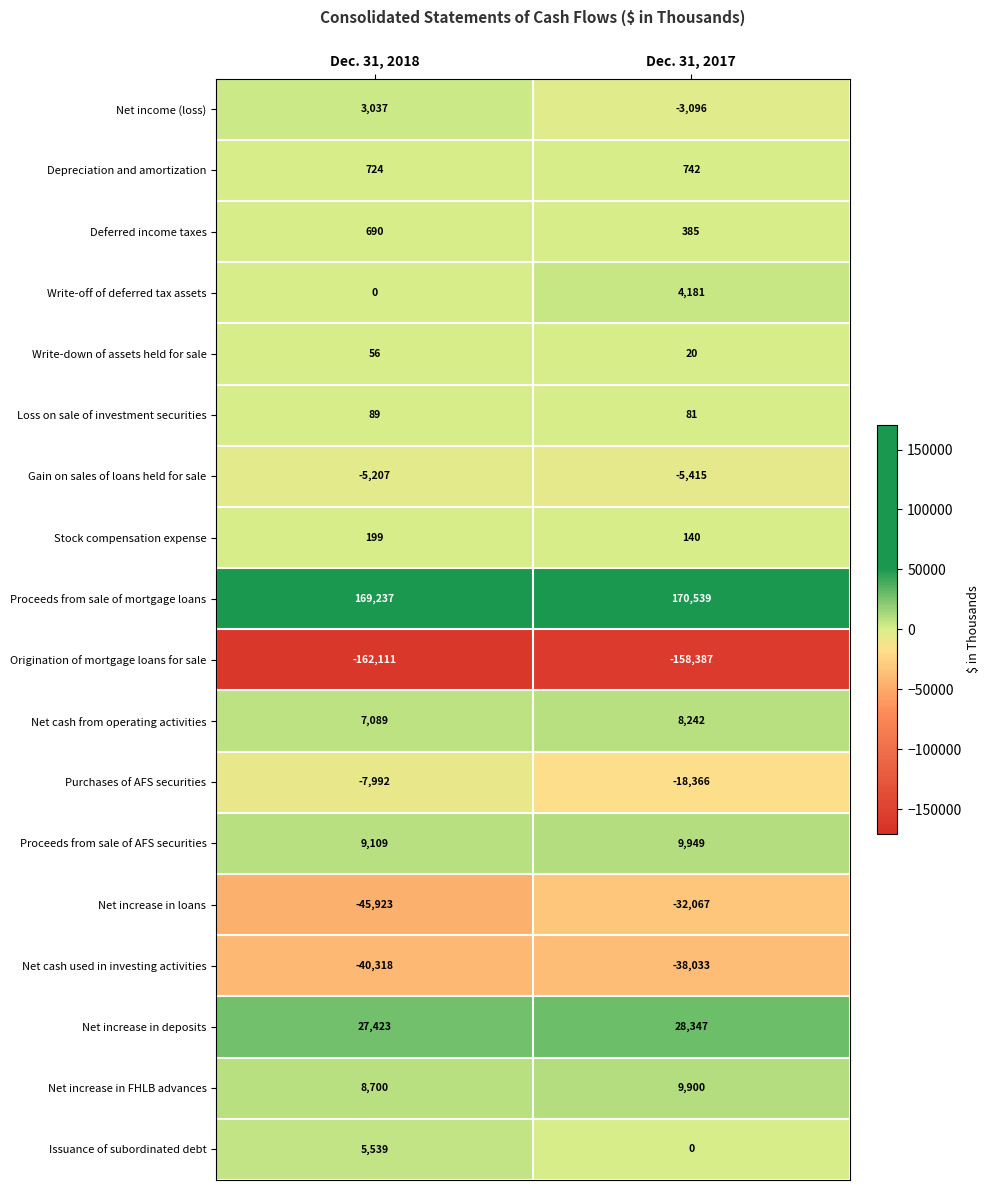

Rank the series by their maximum value, from highest to lowest.

Proceeds from sale of mortgage loans, Net increase in deposits, Proceeds from sale of AFS securities, Net increase in FHLB advances, Net cash from operating activities, Issuance of subordinated debt, Write-off of deferred tax assets, Net income (loss), Depreciation and amortization, Deferred income taxes, Stock compensation expense, Loss on sale of investment securities, Write-down of assets held for sale, Gain on sales of loans held for sale, Purchases of AFS securities, Net increase in loans, Net cash used in investing activities, Origination of mortgage loans for sale